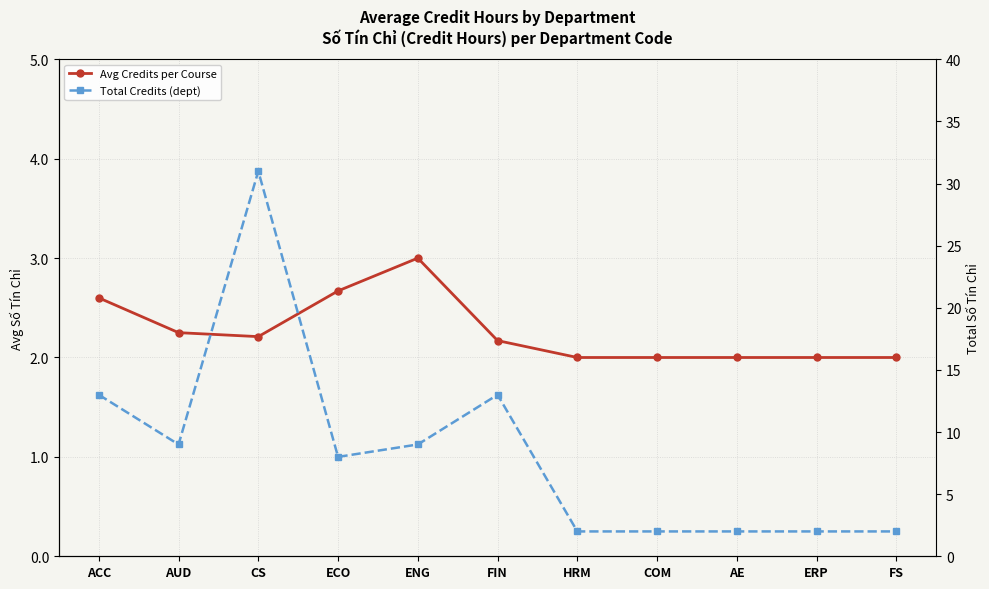

How many values in the Total Credits (dept) series exceed 8?

5